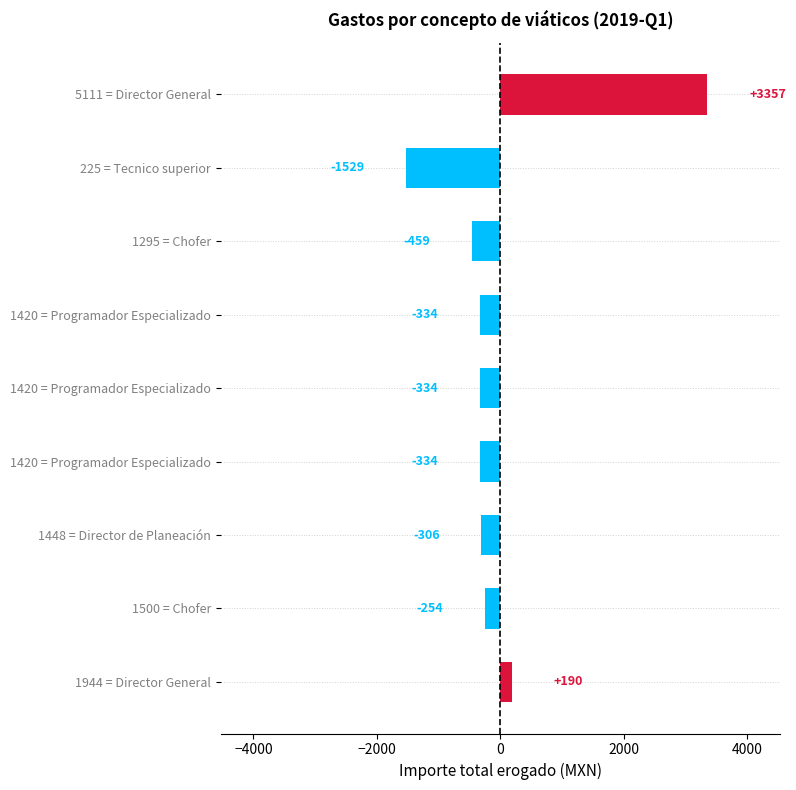

How many data points are above -333?

4